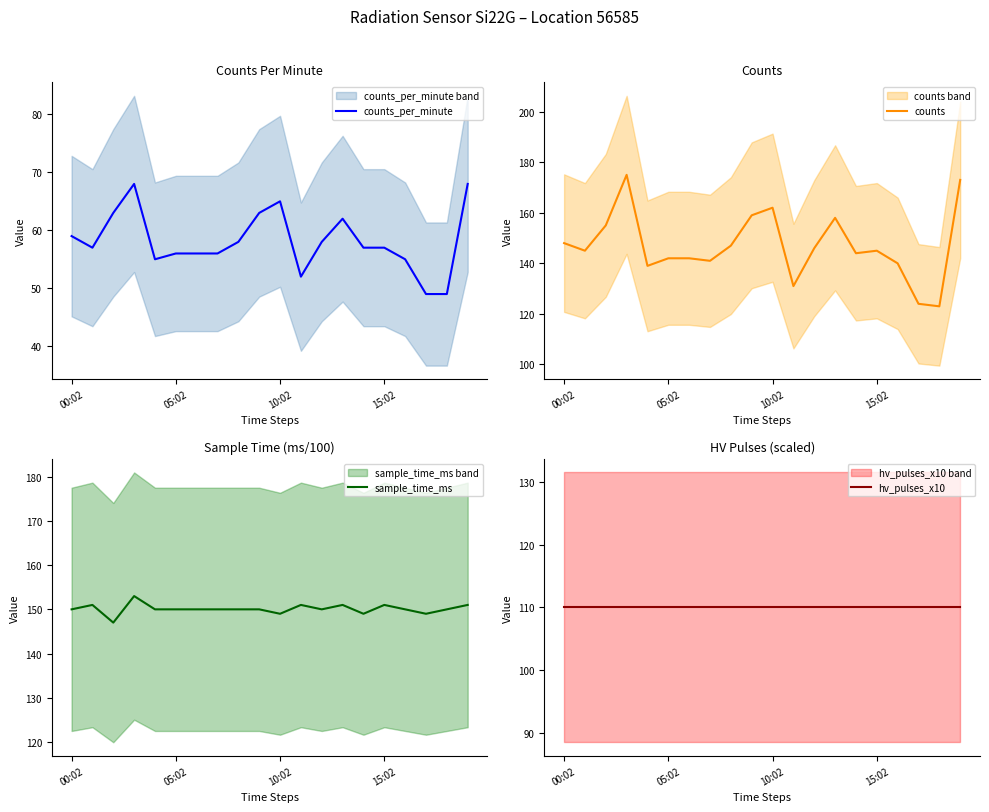

True or false: counts and hv_pulses_x10 cross at least once.

False